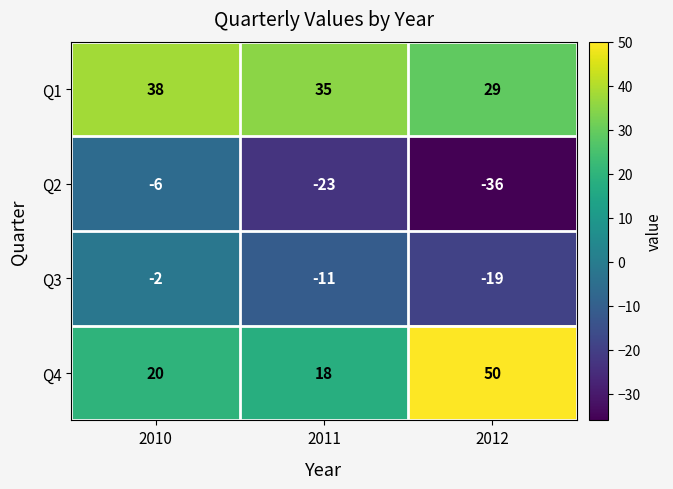

Which label corresponds to the largest value in the chart?

2012